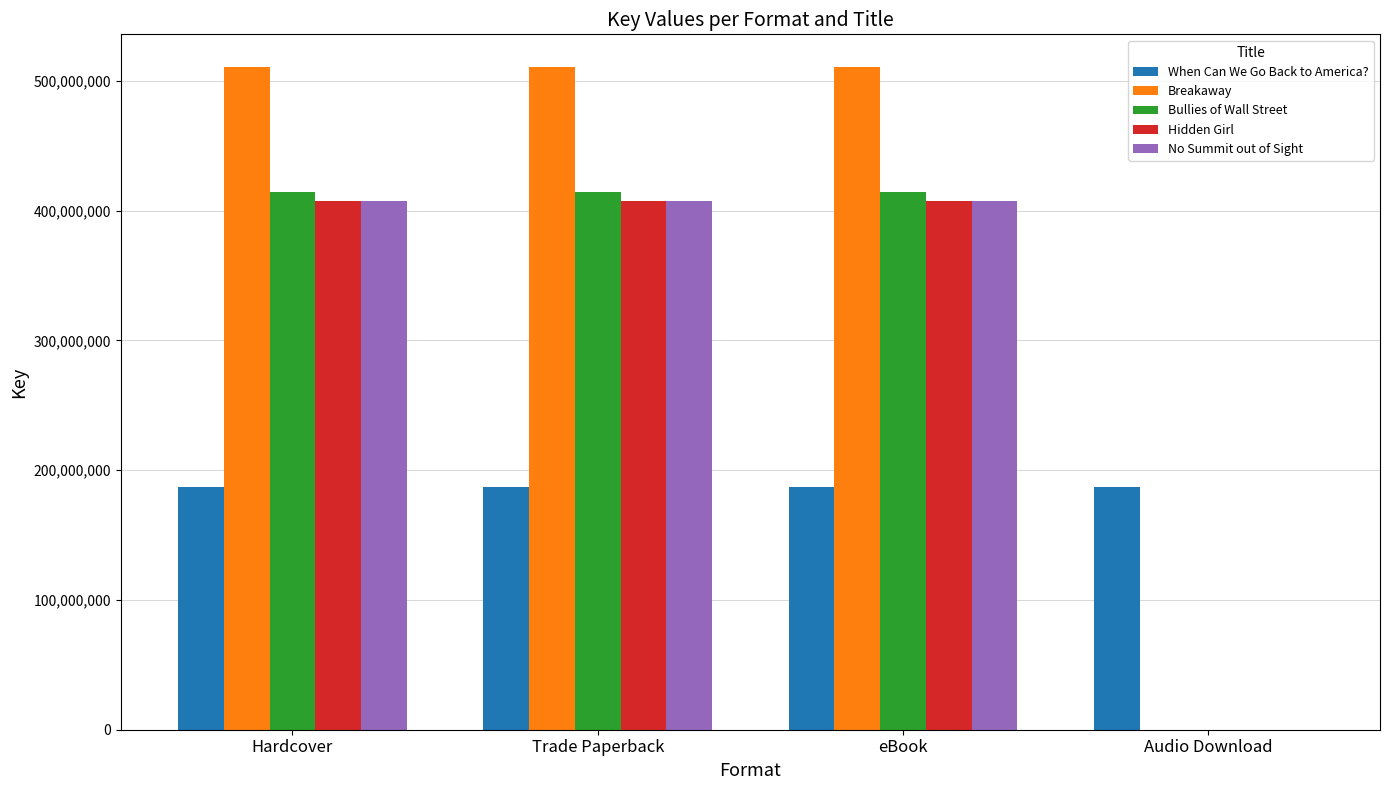

Read the No Summit out of Sight value at Trade Paperback.

407553123